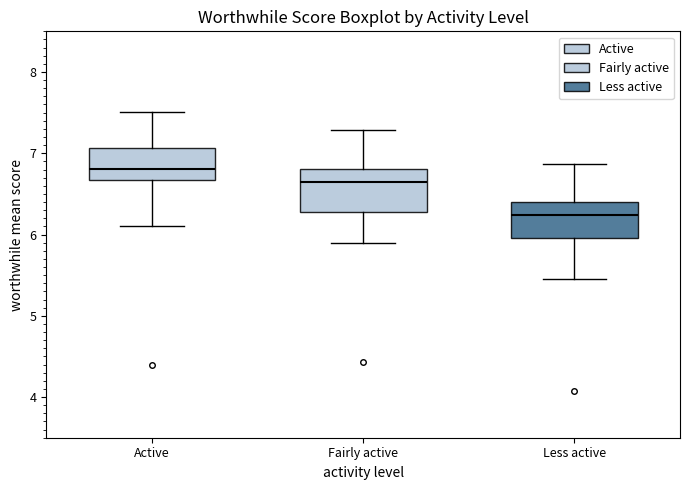

Which box's median line is the lowest?

Less active